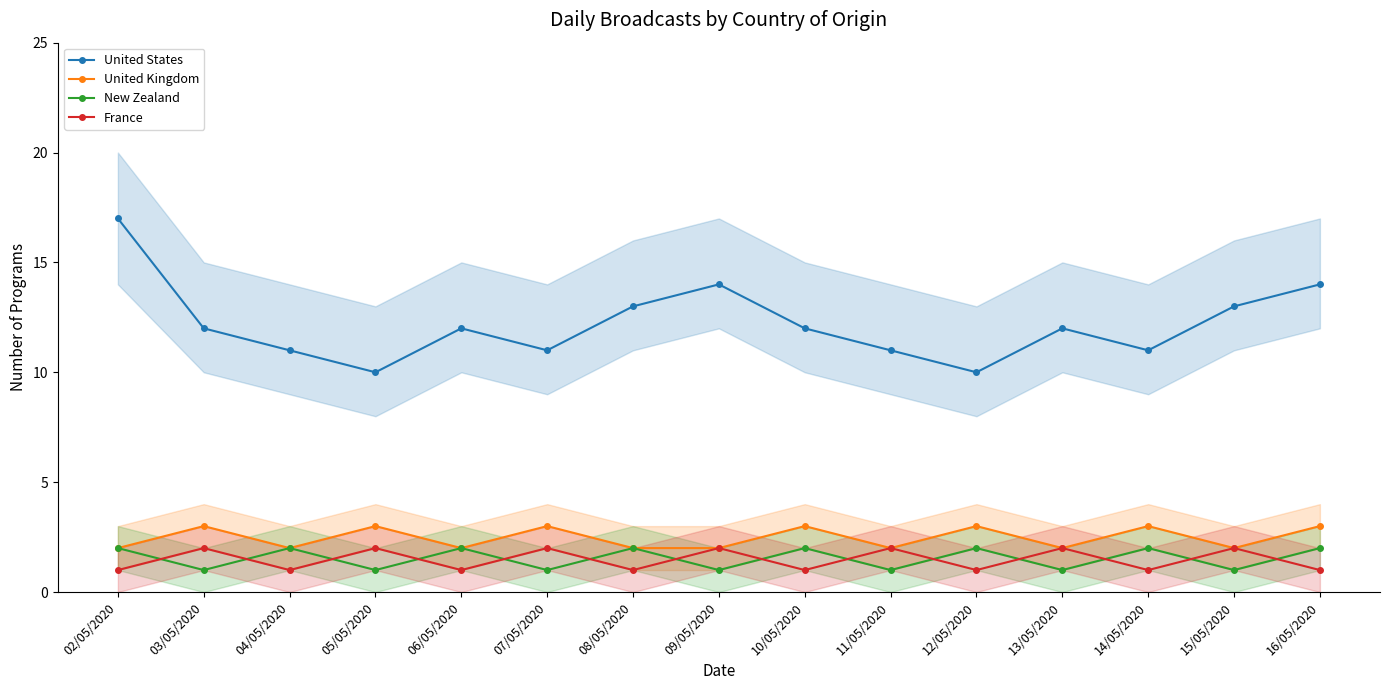

How many data points in United States are above 12?

5